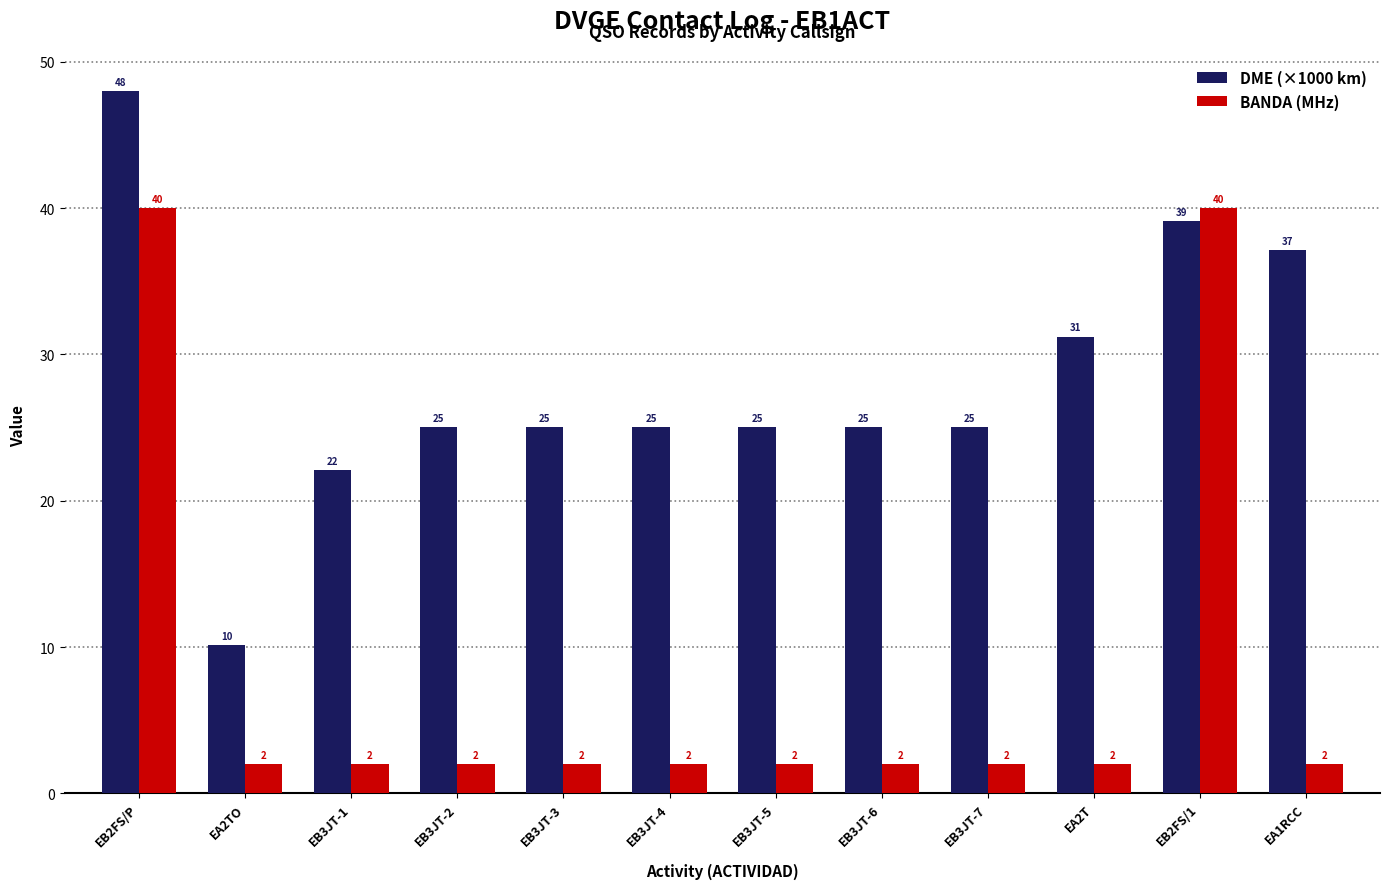

Which series changed the most between EA2TO and EB2FS/1?

BANDA (MHz)